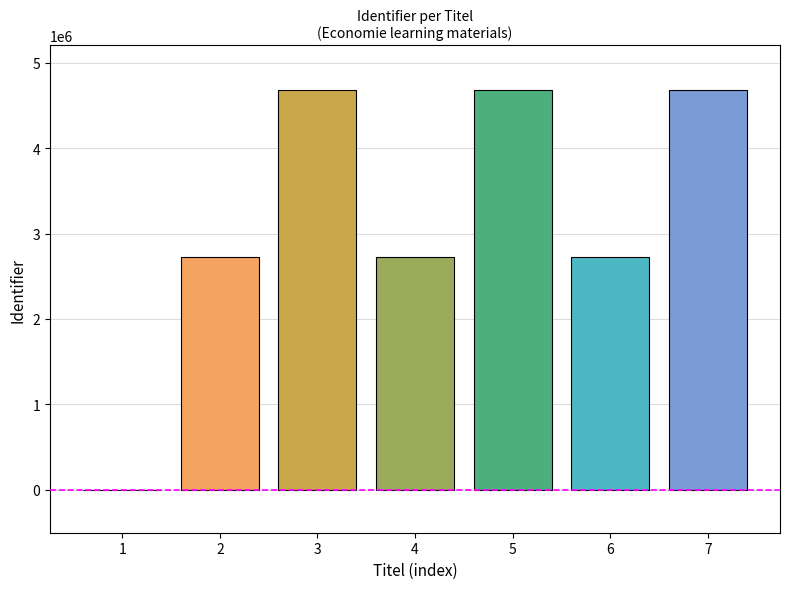

What is the smallest value displayed?

2726196